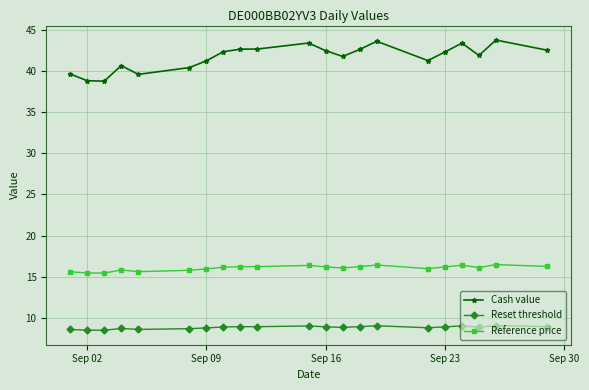

Which series has the largest range (max minus min)?

Cash value